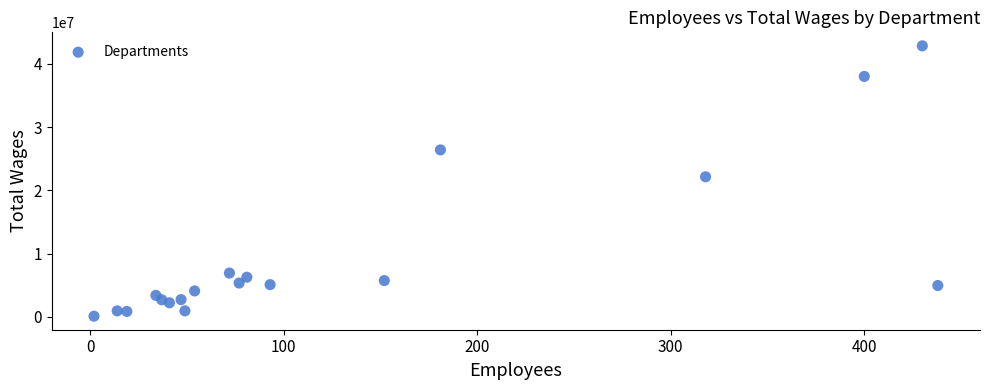

What is the range of Y values (max minus min)?

42727649